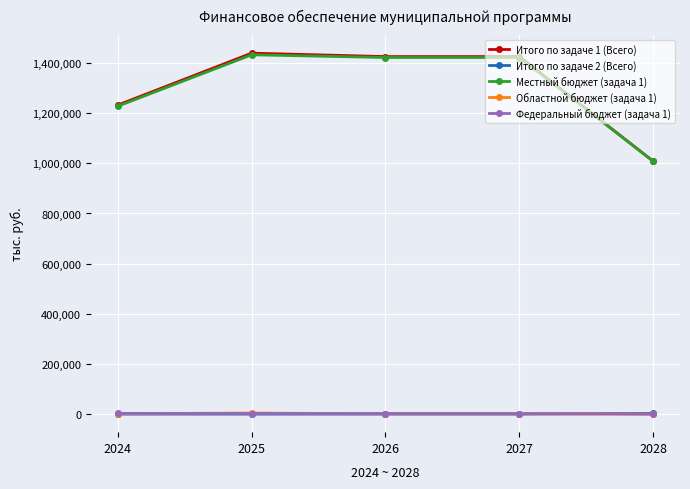

What is the average value of the Федеральный бюджет (задача 1) series?

1980